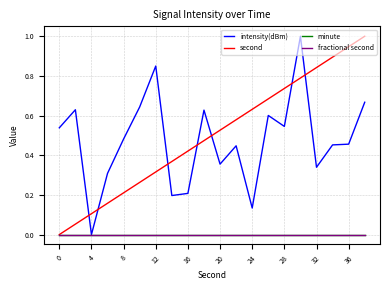

True or false: minute and intensity(dBm) cross at least once.

False